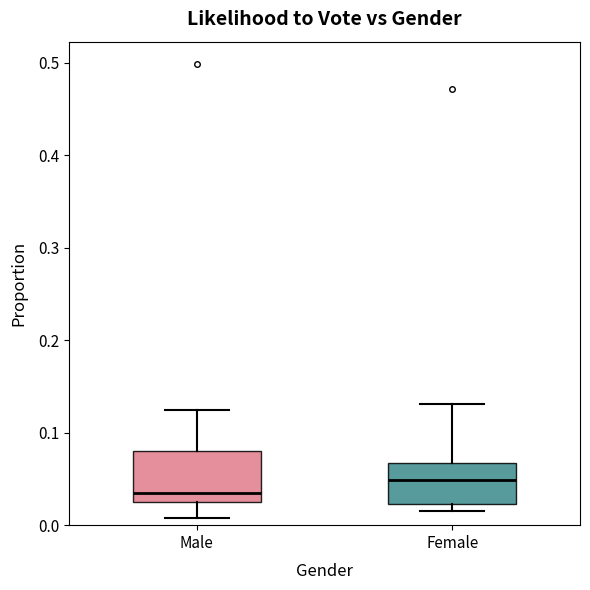

Where does the upper whisker of the box for Male end on the y-axis? The values are not printed on the chart, so give them approximately, as read against the axis.

0.12